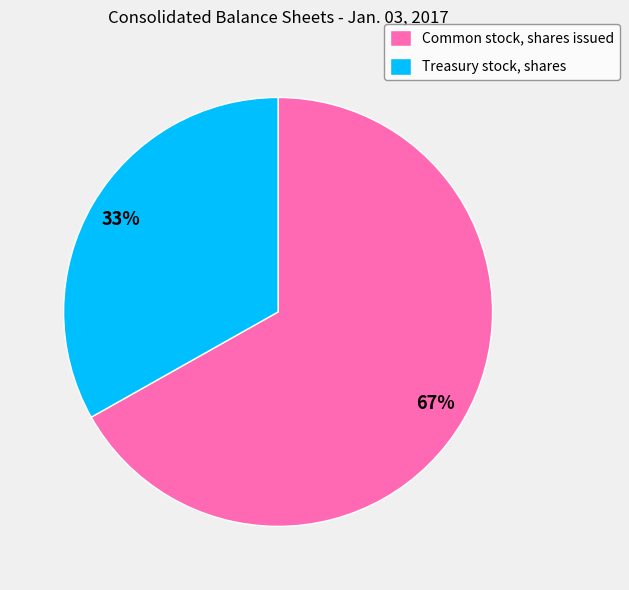

Is it true that Treasury stock, shares is 33% of the pie?

True